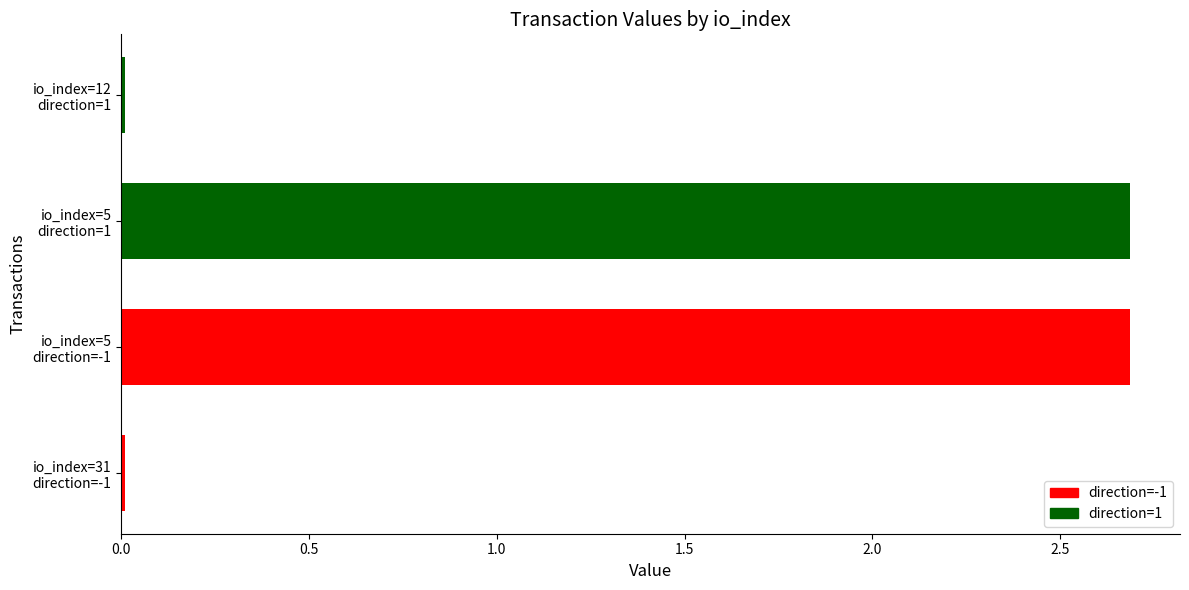

True or false: the data shows 0.0 at io_index=12 direction=1.

True